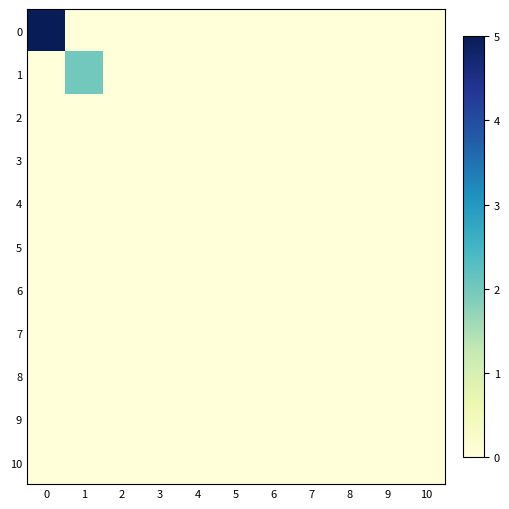

Reading right to left, extract all data points from this chart.

0: 10=0	9=0	8=0	7=0	6=0	5=0	4=0	3=0	2=0	1=0	0=5
1: 10=0	9=0	8=0	7=0	6=0	5=0	4=0	3=0	2=0	1=2	0=0
2: 10=0	9=0	8=0	7=0	6=0	5=0	4=0	3=0	2=0	1=0	0=0
3: 10=0	9=0	8=0	7=0	6=0	5=0	4=0	3=0	2=0	1=0	0=0
4: 10=0	9=0	8=0	7=0	6=0	5=0	4=0	3=0	2=0	1=0	0=0
5: 10=0	9=0	8=0	7=0	6=0	5=0	4=0	3=0	2=0	1=0	0=0
6: 10=0	9=0	8=0	7=0	6=0	5=0	4=0	3=0	2=0	1=0	0=0
7: 10=0	9=0	8=0	7=0	6=0	5=0	4=0	3=0	2=0	1=0	0=0
8: 10=0	9=0	8=0	7=0	6=0	5=0	4=0	3=0	2=0	1=0	0=0
9: 10=0	9=0	8=0	7=0	6=0	5=0	4=0	3=0	2=0	1=0	0=0
10: 10=0	9=0	8=0	7=0	6=0	5=0	4=0	3=0	2=0	1=0	0=0